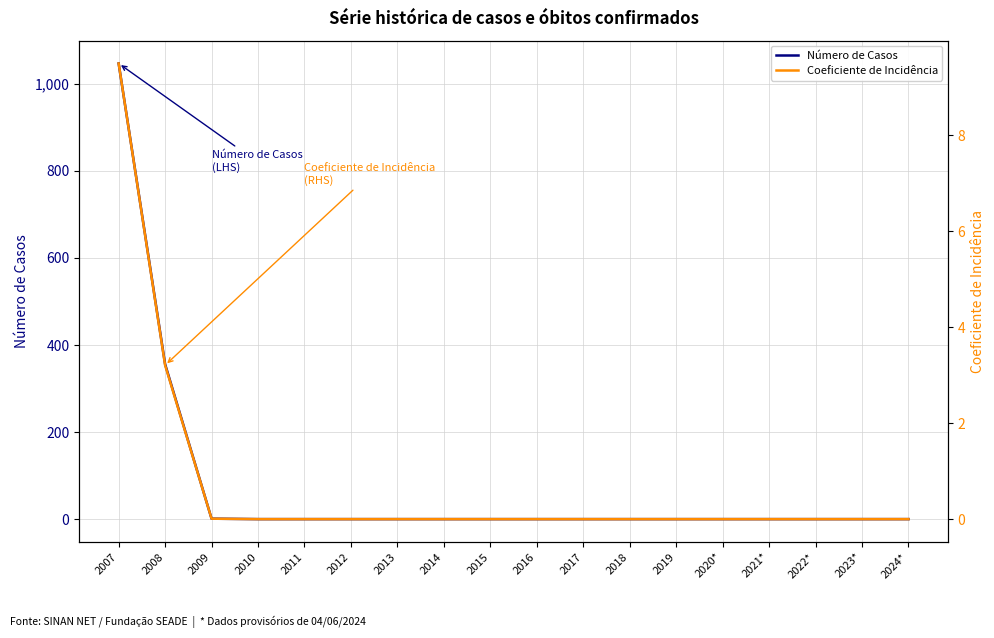

Which series has the widest spread of values?

Número de Casos